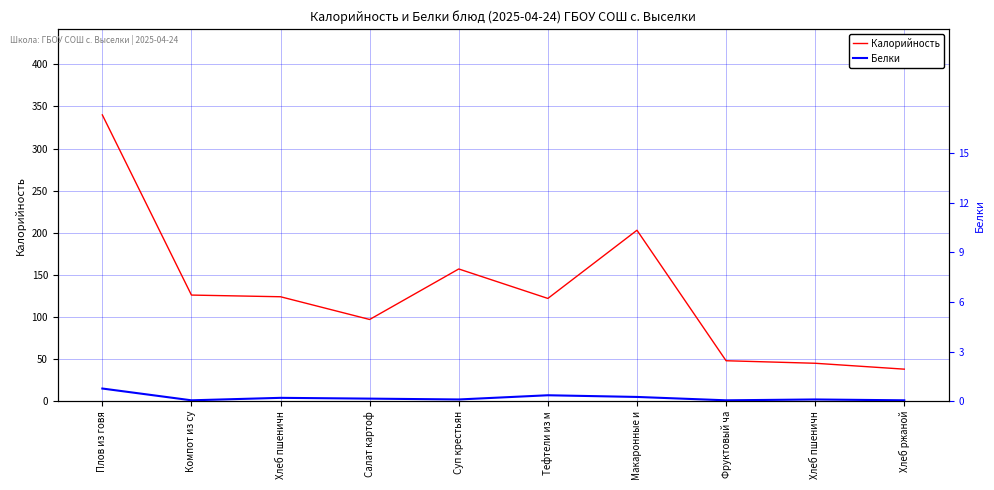

Where is the first local maximum for Белки?

Хлеб пшеничн